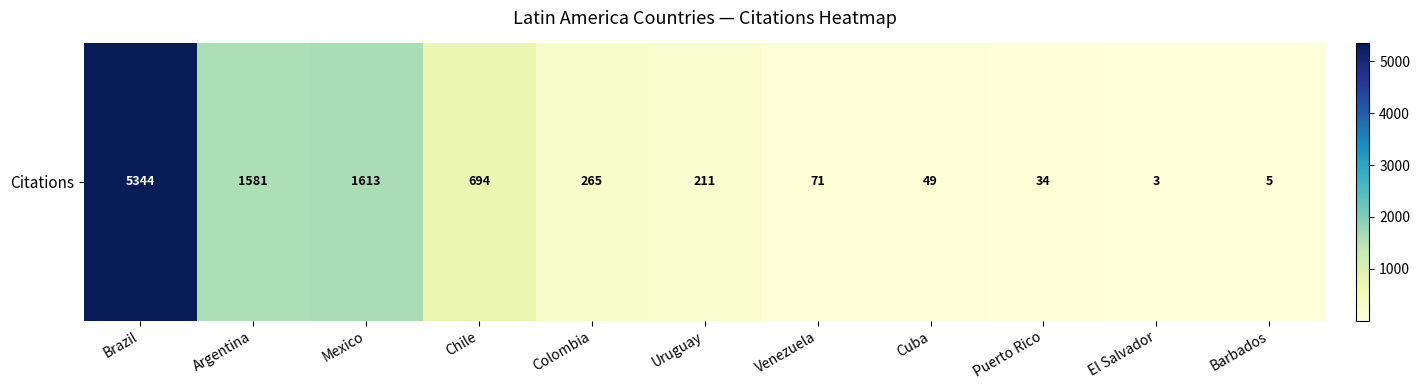

What is the approximate value at Chile?

694